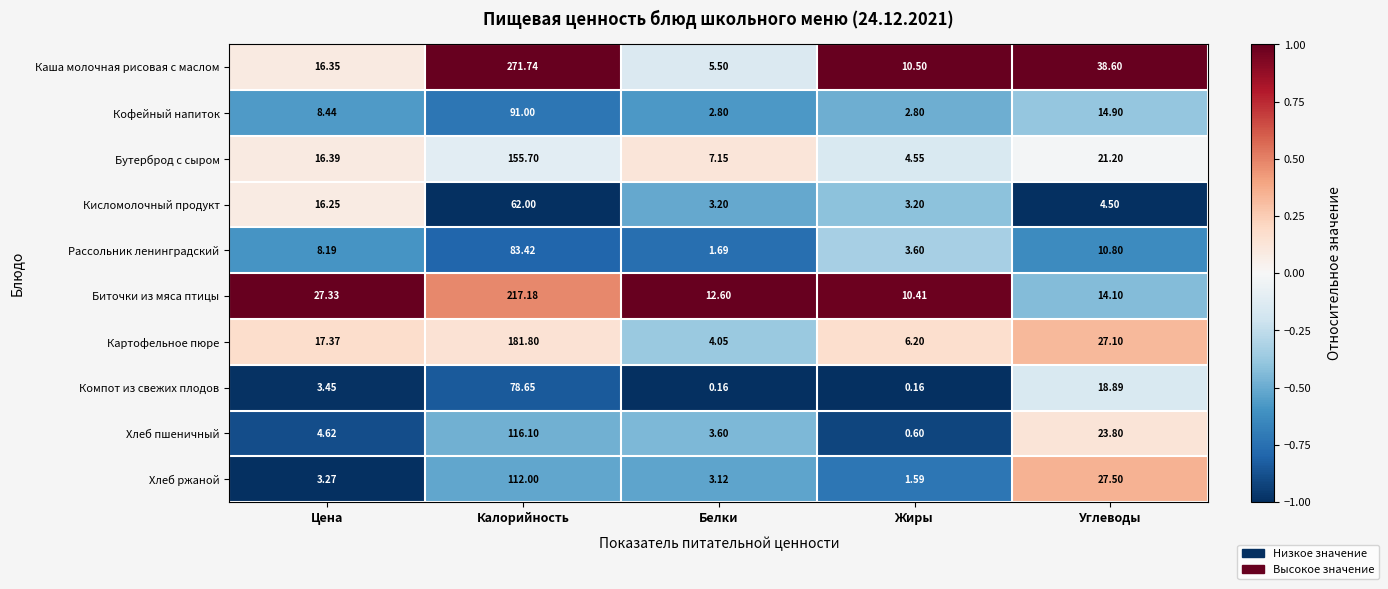

List the labels in order of Хлеб ржаной value, smallest first.

Жиры, Белки, Цена, Углеводы, Калорийность